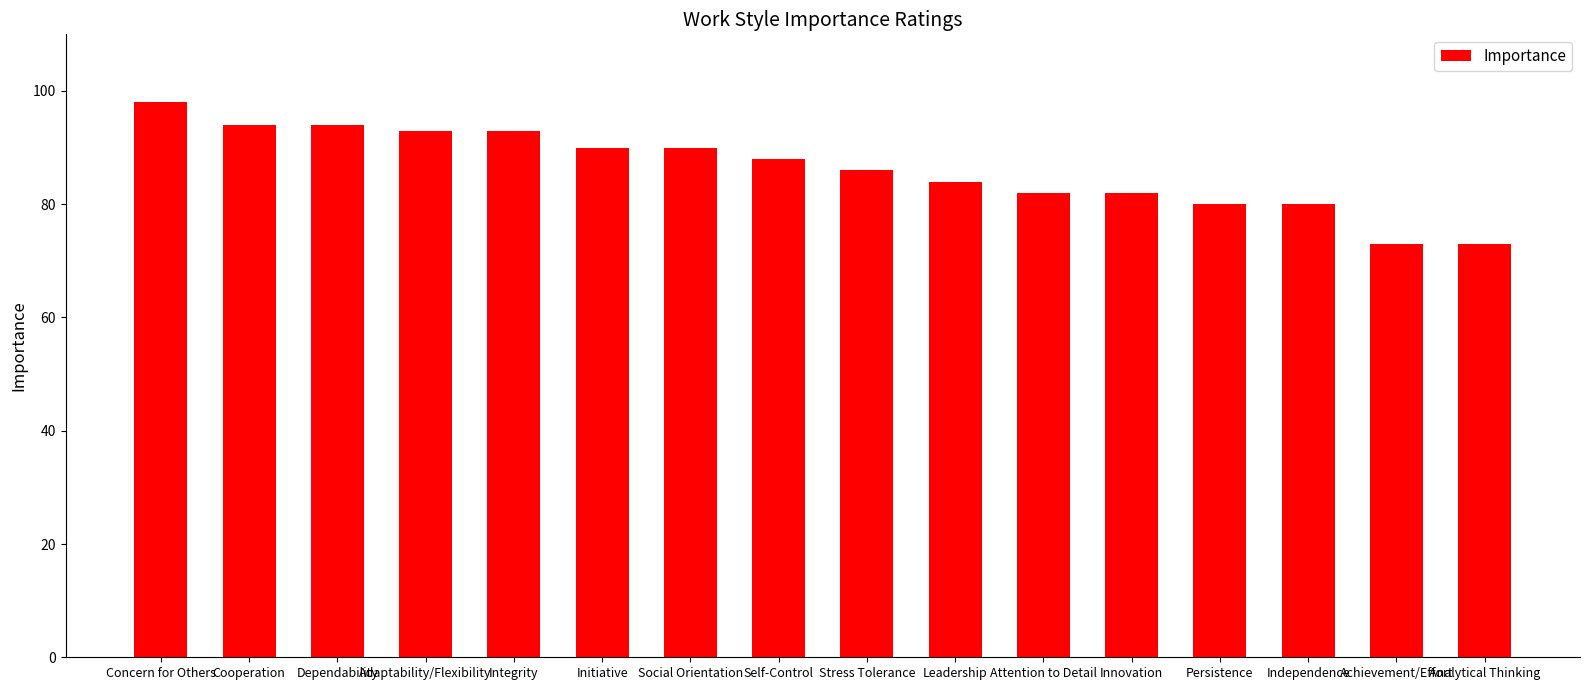

At which label does the data first exceed 88?

Concern for Others